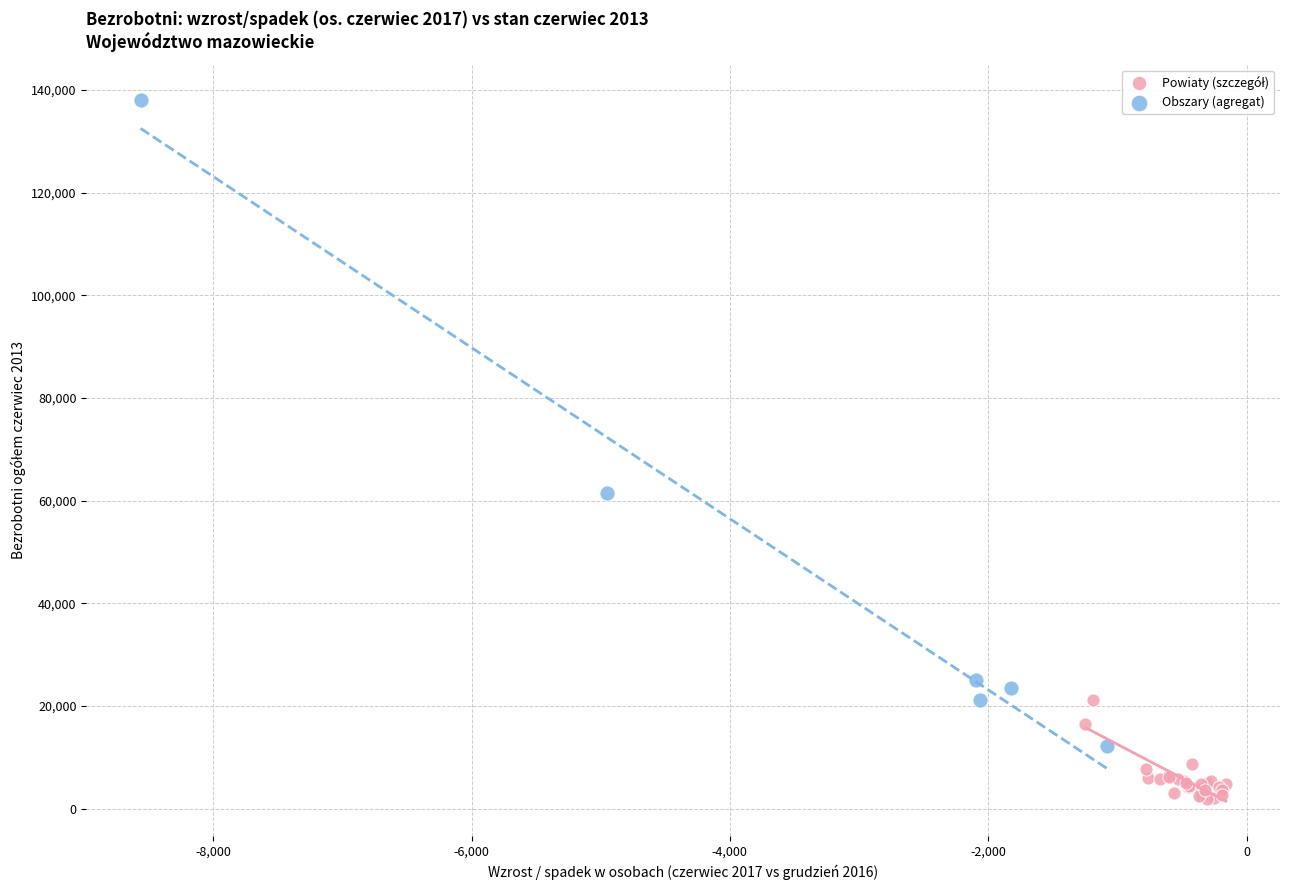

Which series reaches the maximum Y coordinate?

Obszary (agregat)